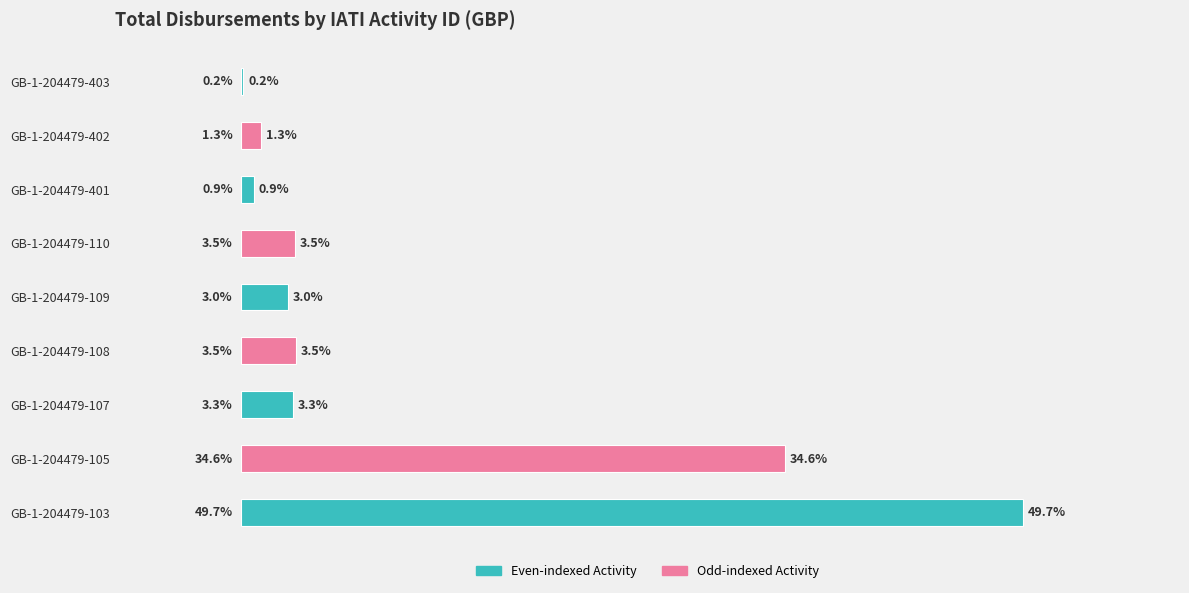

Between GB-1-204479-401 and GB-1-204479-402, which is larger?

GB-1-204479-402